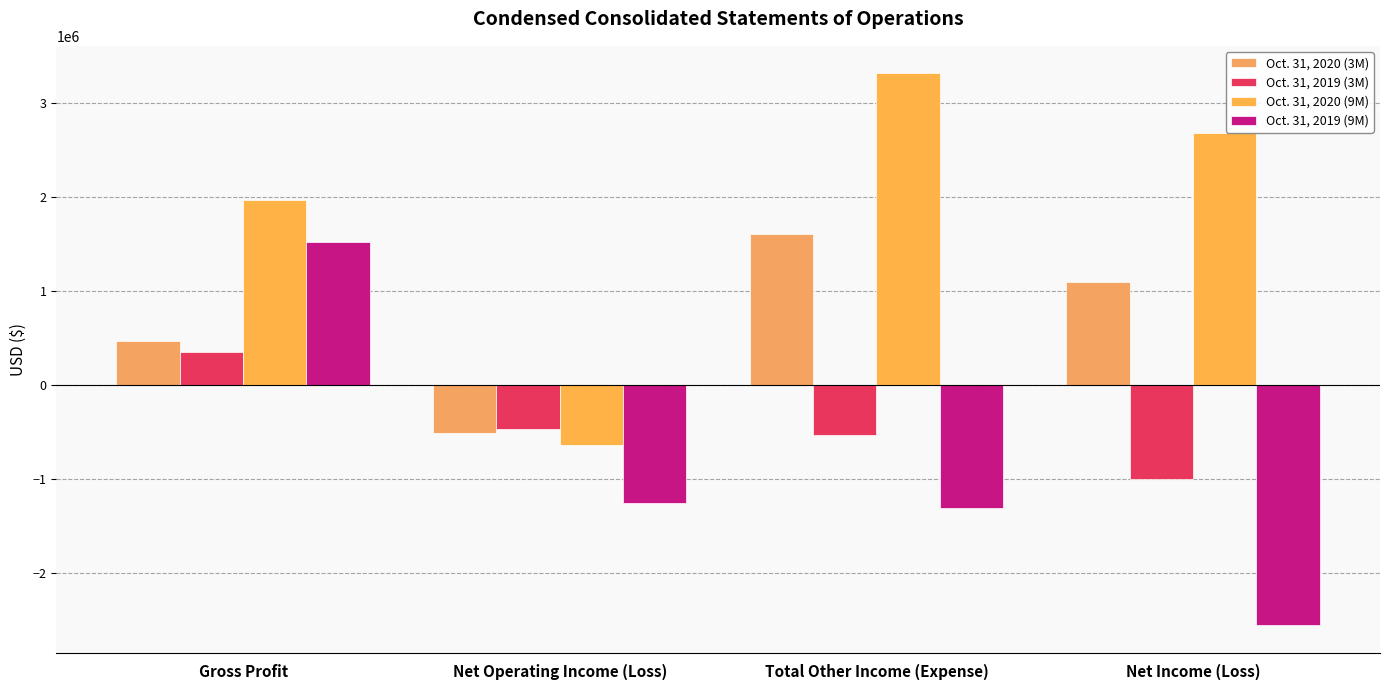

What is the difference between the Oct. 31, 2019 (9M) values at Net Operating Income (Loss) and Gross Profit?

2777010